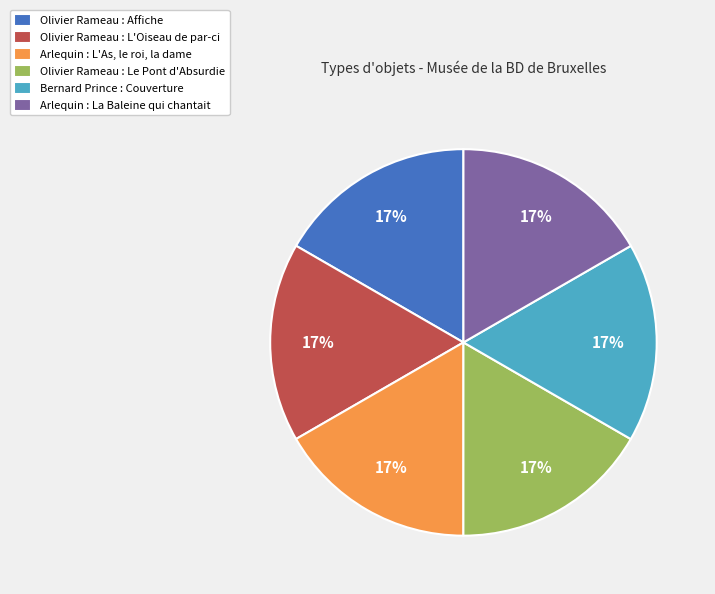

Approximately how many times larger is the value at Arlequin : La Baleine qui chantait compared to Olivier Rameau : L'Oiseau de par-ci?

1.0